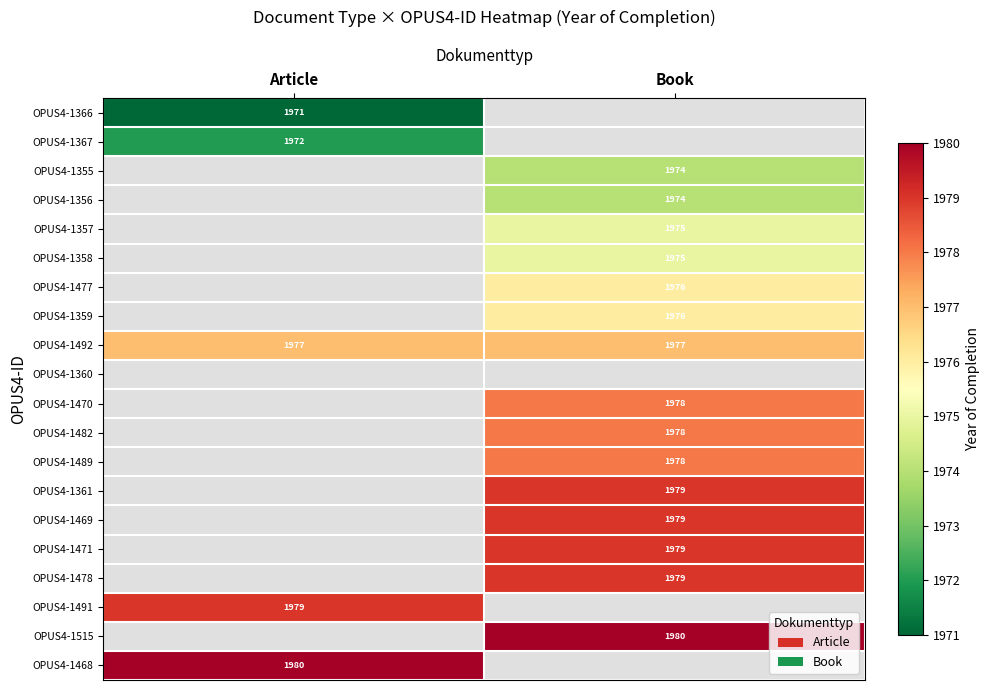

Which label corresponds to the smallest value in the chart?

Article